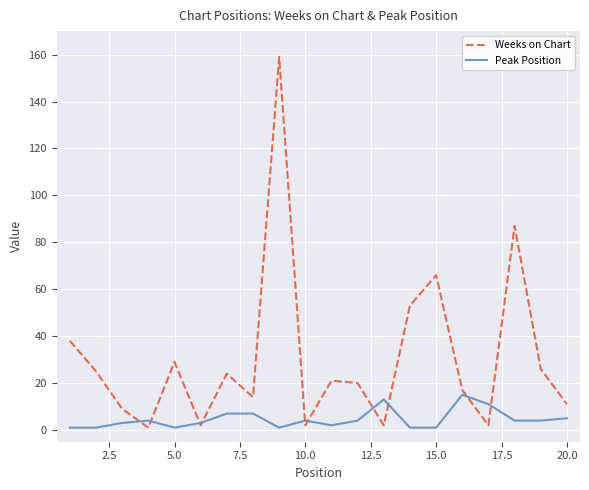

Which series has the largest range (max minus min)?

Weeks on Chart